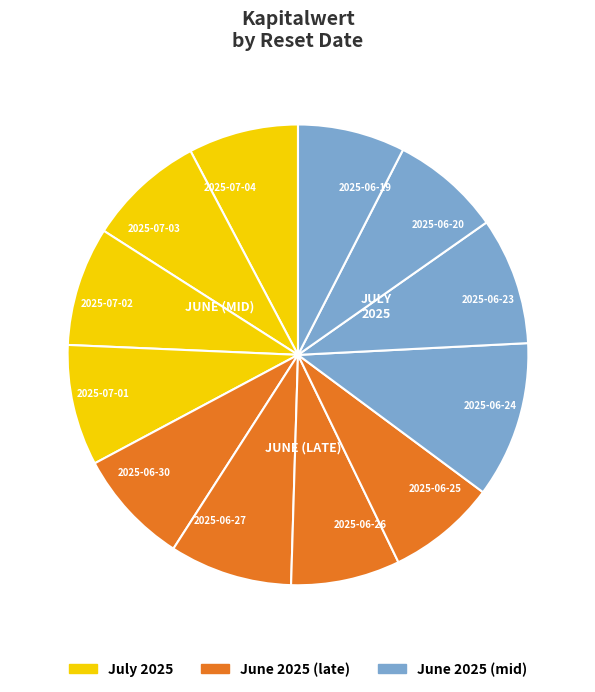

Combined, do 2025-06-26 and 2025-07-03 account for over 50%?

No